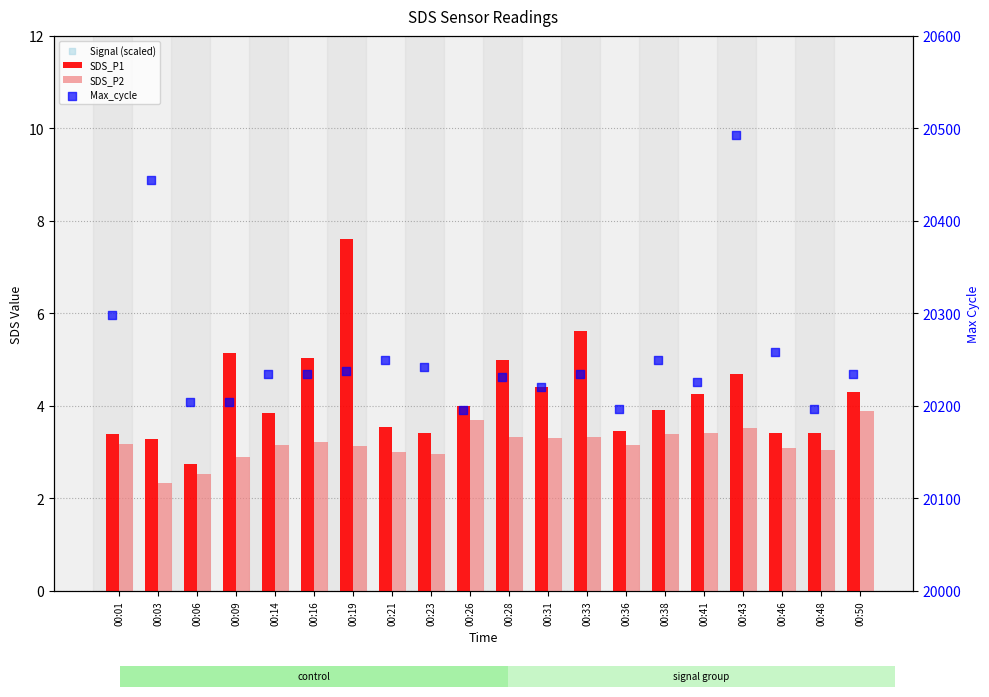

What is the total value across all series at 00:33?

20241.8